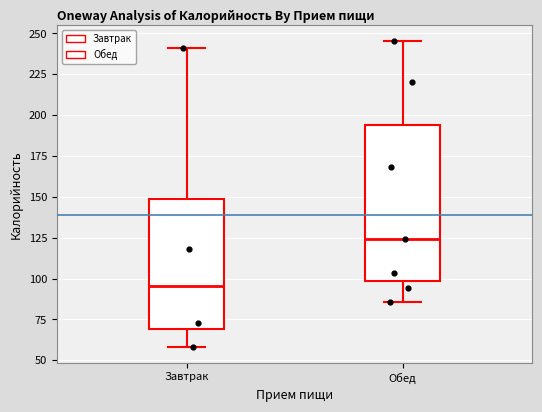

Reading left to right, read every box against the y-axis: the position of its median line, the range the box covers, and the ends of its whiskers. The values are not printed on the chart, so give them approximately, as read against the axis.

Завтрак: median 95, box 70 to 150, whiskers 60 to 240
Обед: median 125, box 100 to 195, whiskers 85 to 245